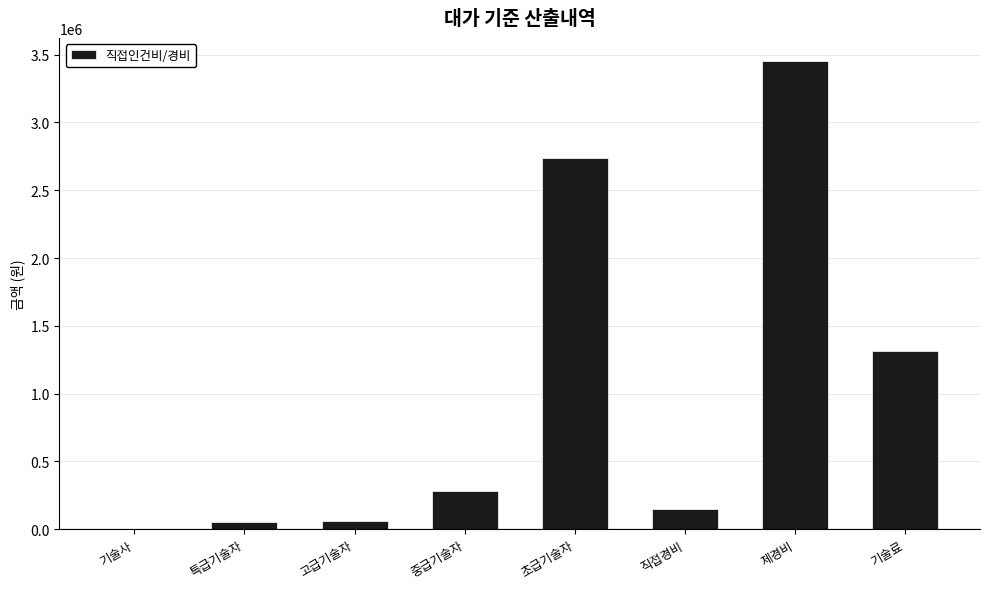

What is the approximate value at 직접경비?

150000.0